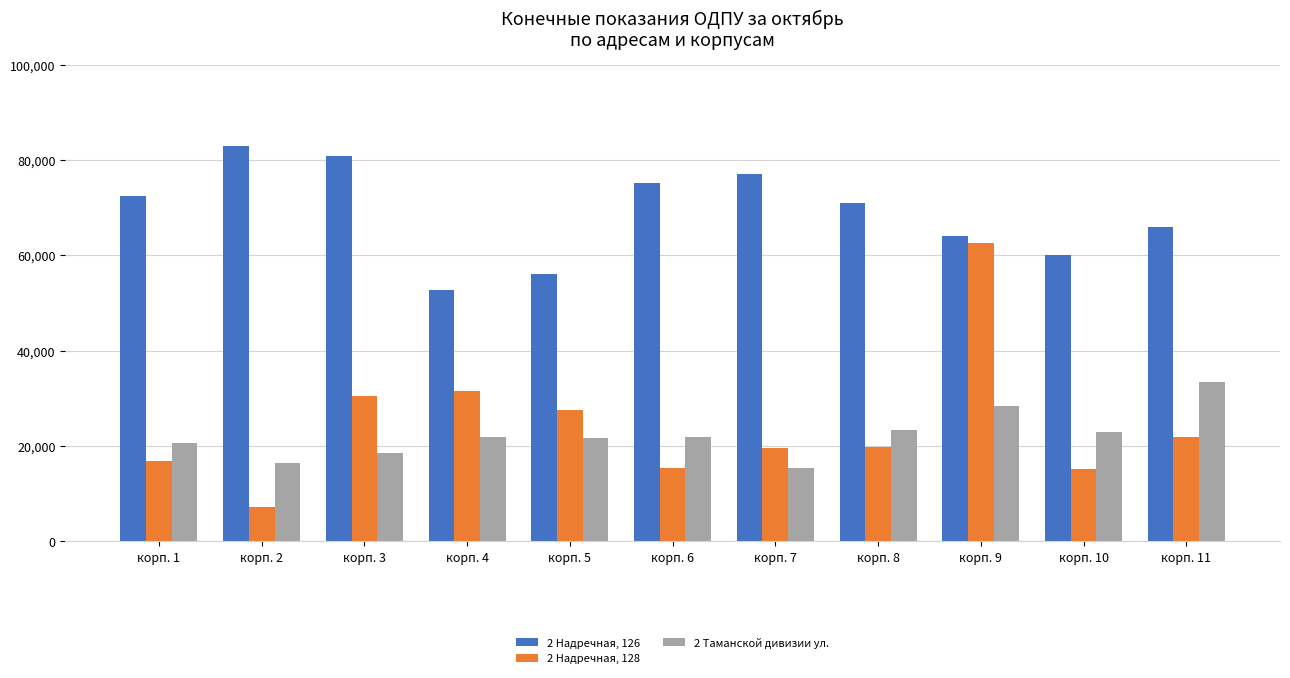

What is the maximum value shown in the chart?

82937